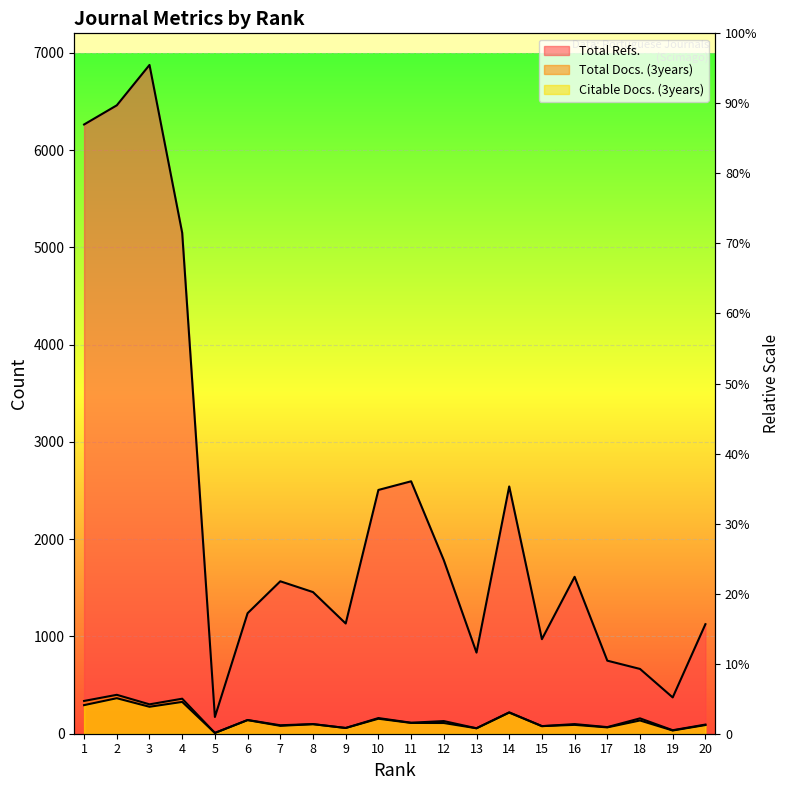

Rank the series by their maximum value, from lowest to highest.

Citable Docs. (3years), Total Docs. (3years), Total Refs.